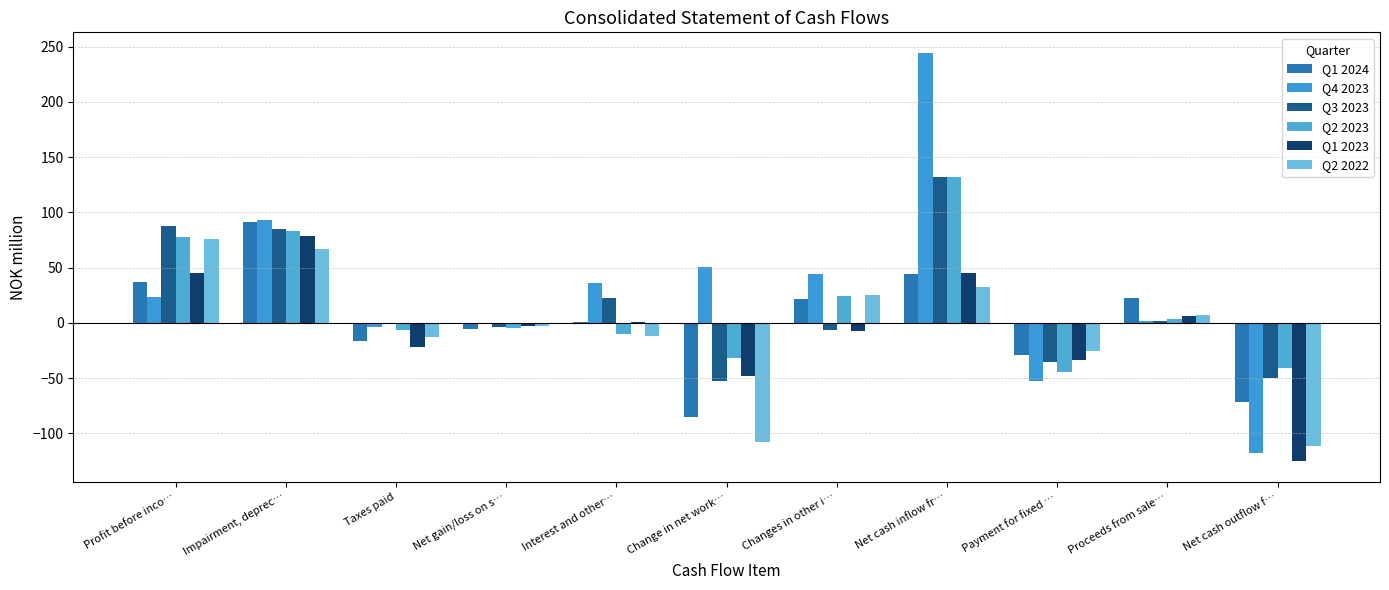

True or false: Q3 2023 has a value of 87.8 at Profit before inco….

True